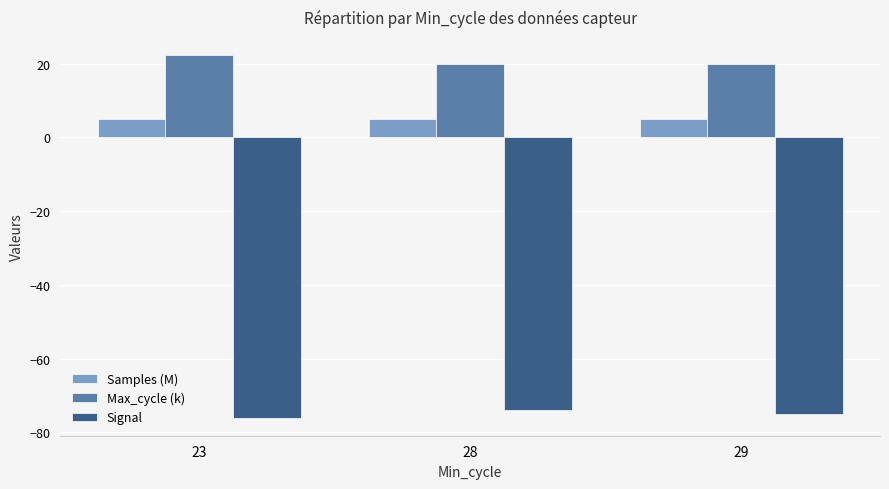

Which category has the highest value in the Max_cycle (k) series?

23